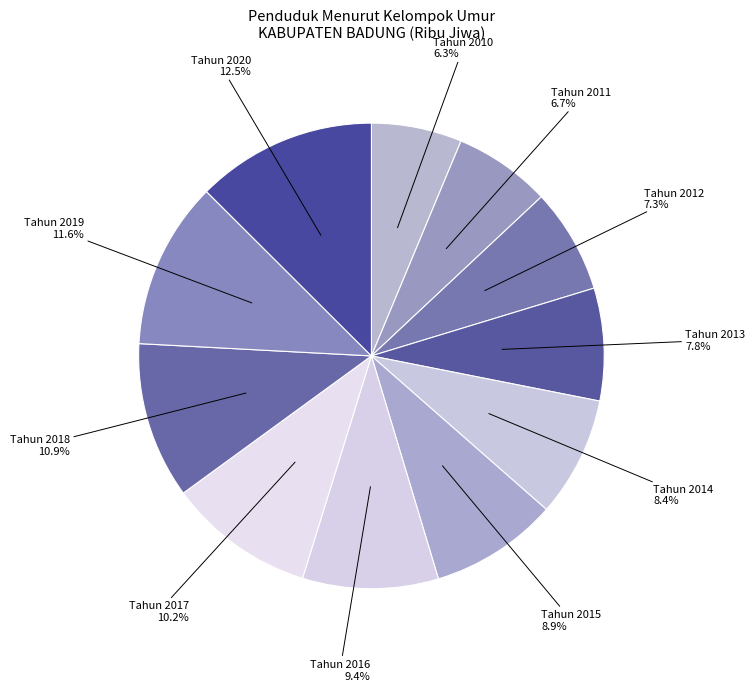

What percentage is the Tahun 2019 slice, to the nearest percent?

12%